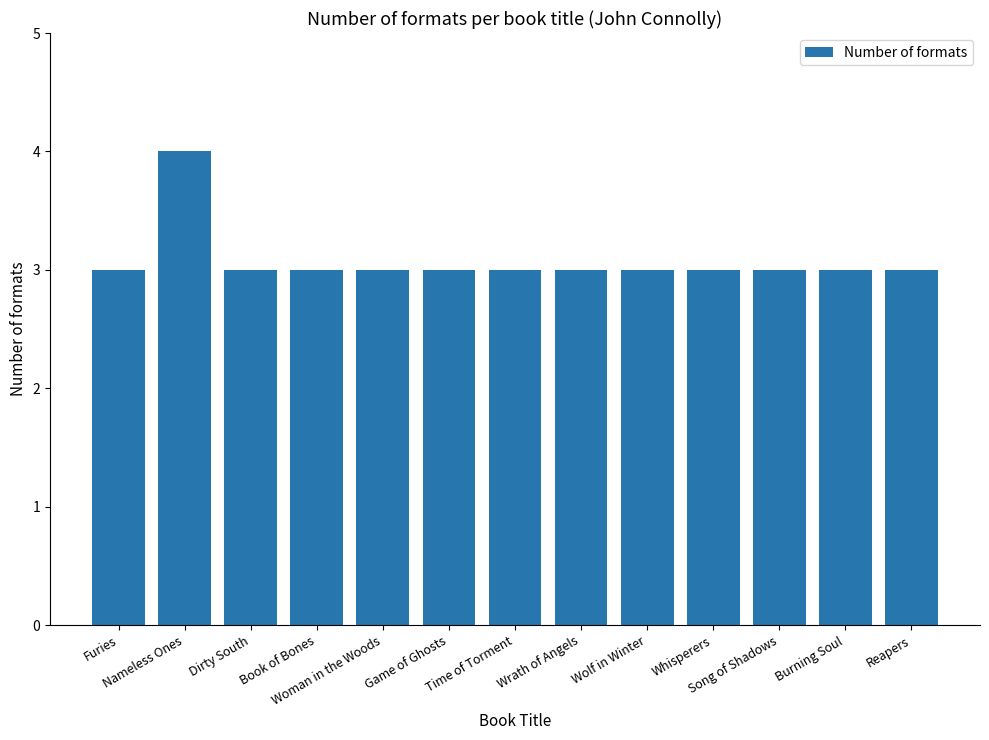

What is the sum of all values?

40